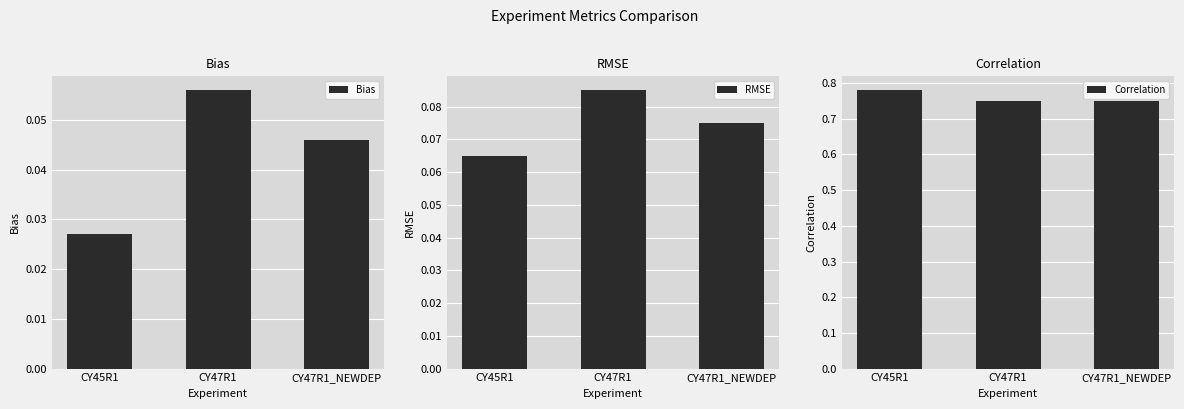

Between CY47R1_NEWDEP and CY45R1, which is larger?

CY47R1_NEWDEP